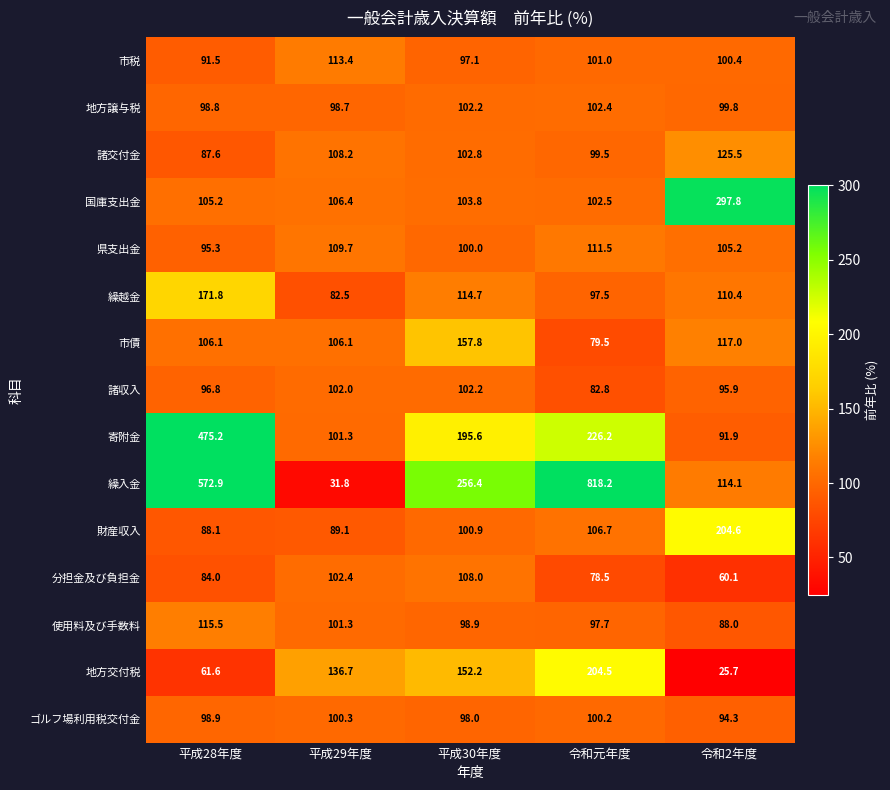

What is the difference between the second highest and second lowest values in the 分担金及び負担金 series?

23.9